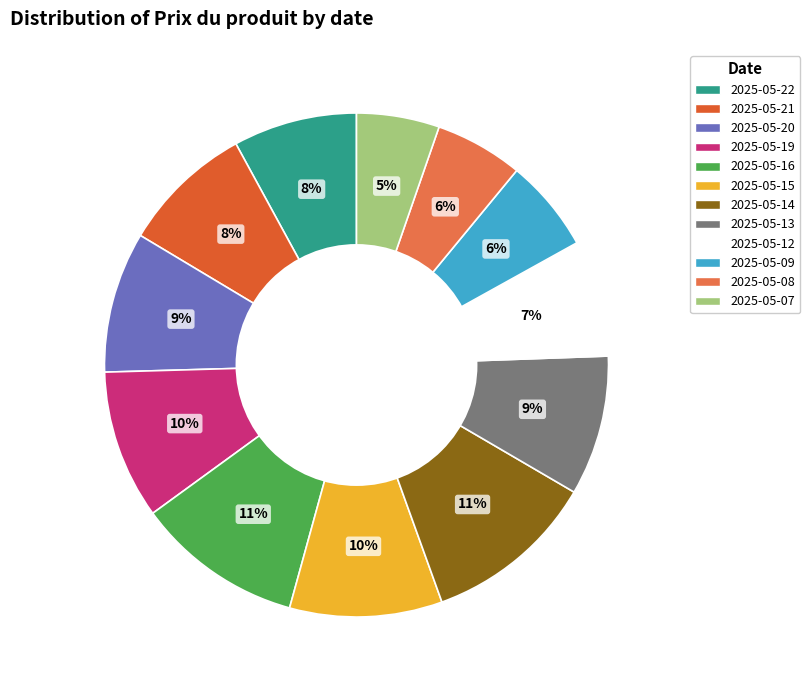

What is the smallest slice in the pie chart?

2025-05-07